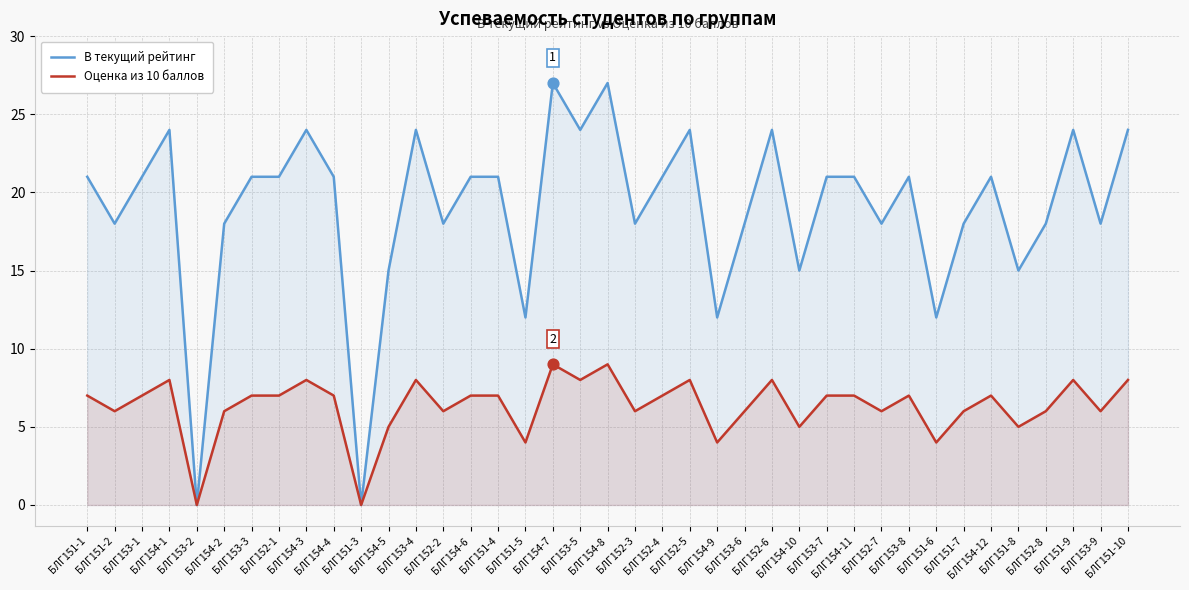

What are all the series names shown in the legend?

В текущий рейтинг, Оценка из 10 баллов